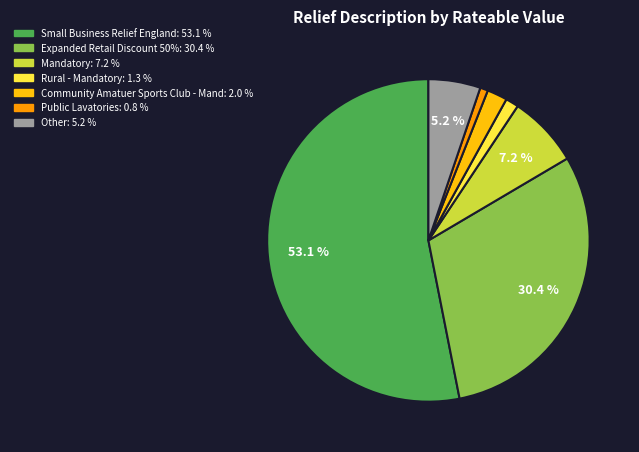

To the nearest percent, what portion does Mandatory represent?

7%